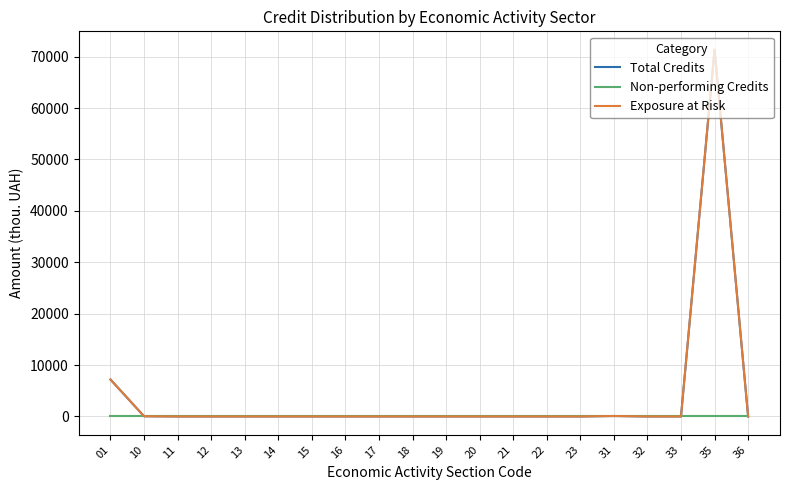

What is the maximum value shown in the chart?

71369.3